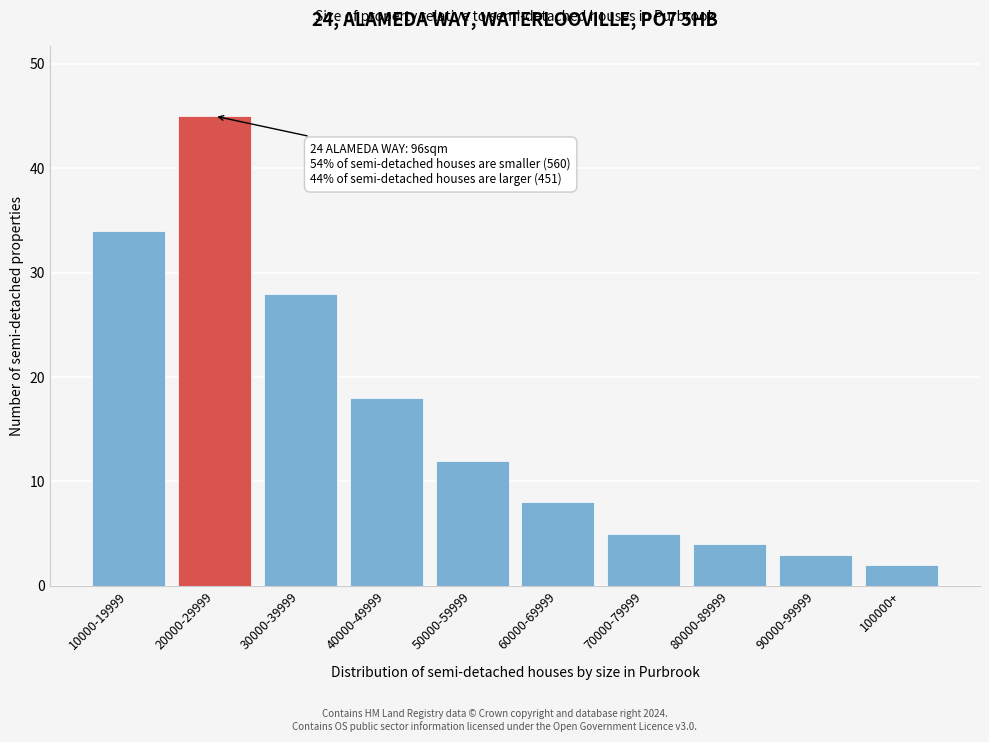

Reading right to left, what are all the values shown in this chart?

2	3	4	5	8	12	18	28	45	34